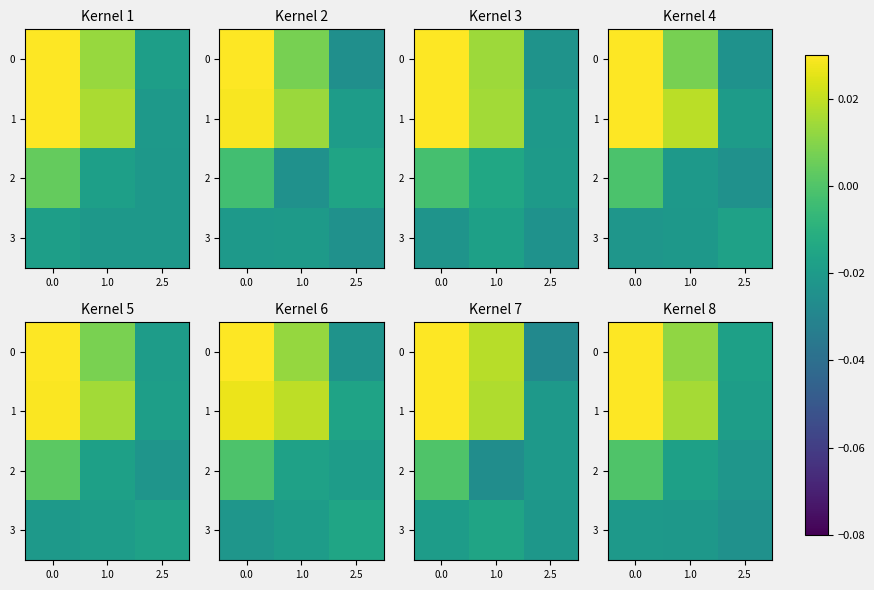

Count the 0 values in the range 0 to 1.

2